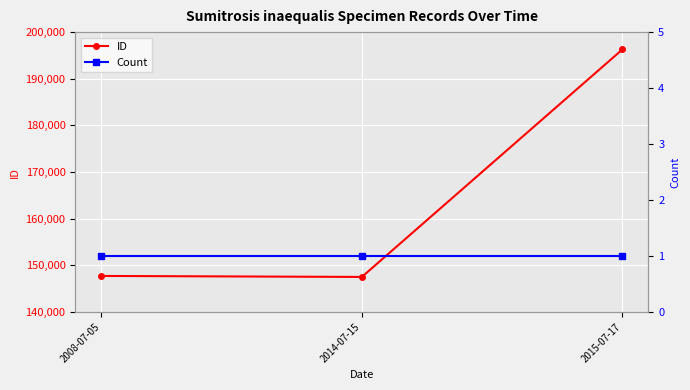

Which series changed the most between 2014-07-15 and 2015-07-17?

ID